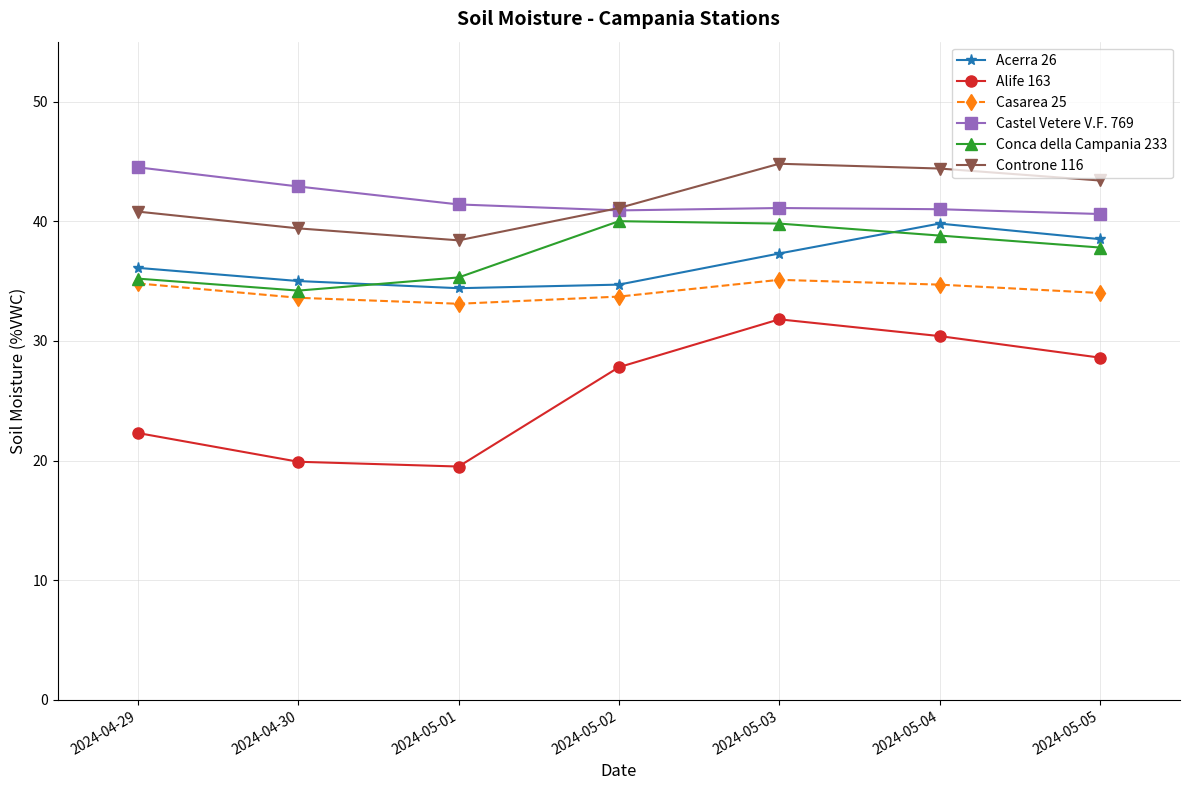

True or false: Controne 116 has more than 0 points higher than both neighbors.

True